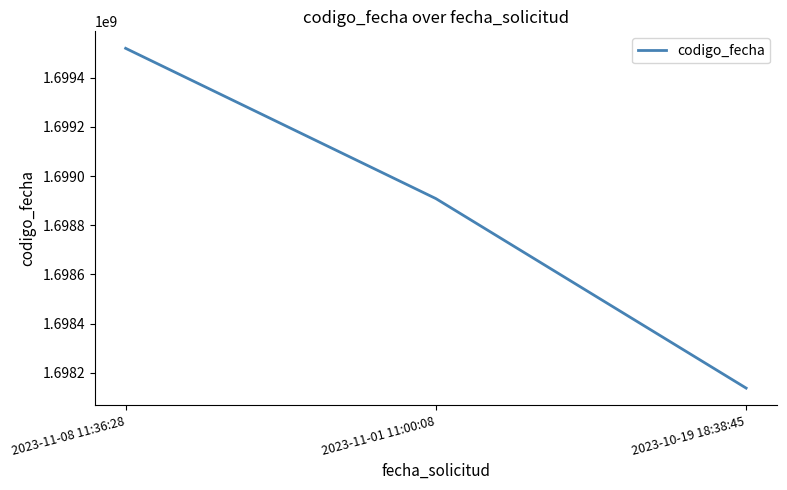

List the labels in order of value, smallest first.

2023-10-19 18:38:45, 2023-11-01 11:00:08, 2023-11-08 11:36:28